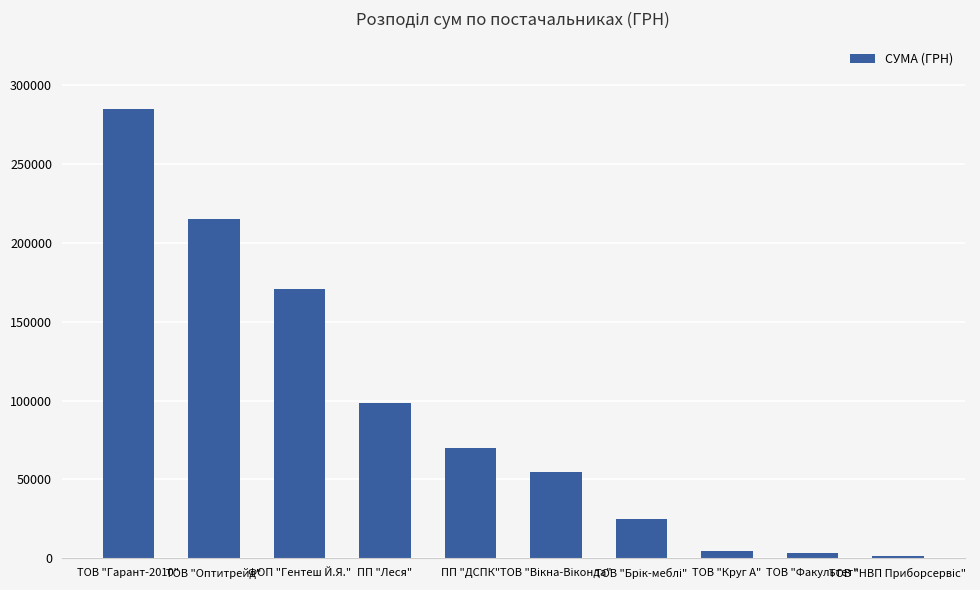

What is the difference between the maximum and minimum values?

282930.7